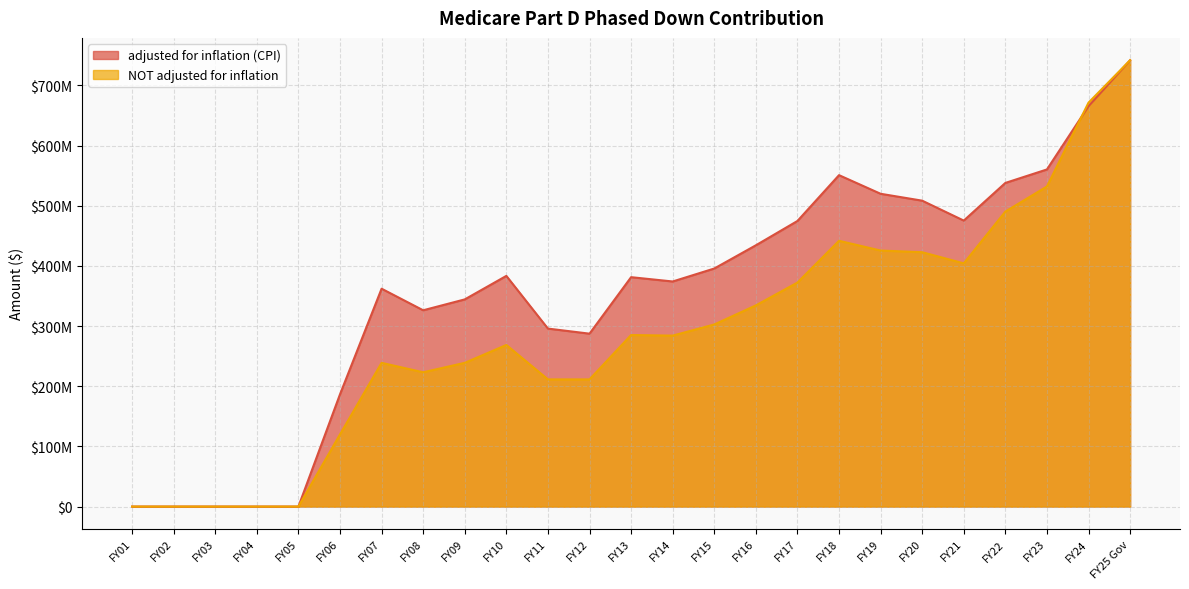

At FY23, list the series in order from smallest to largest.

NOT adjusted for inflation, adjusted for inflation (CPI)